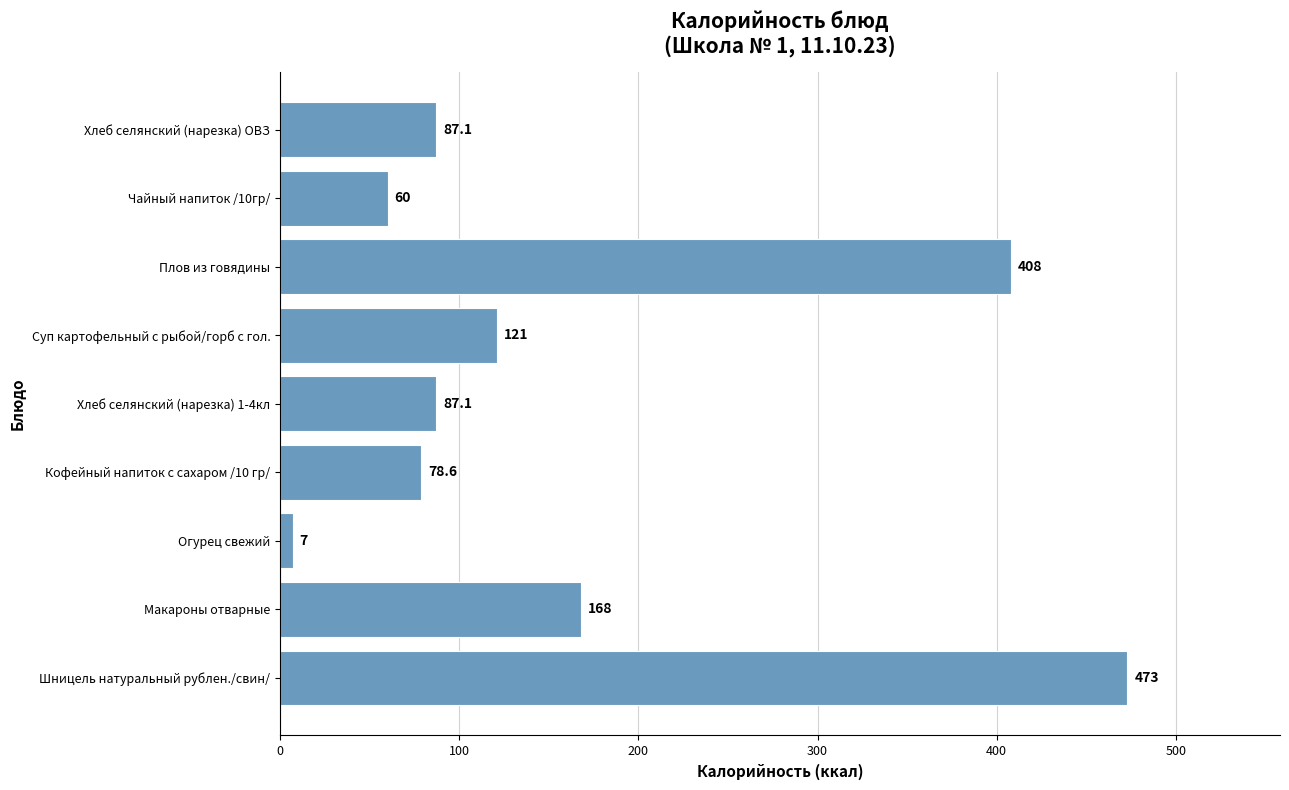

How many values are below 87?

3